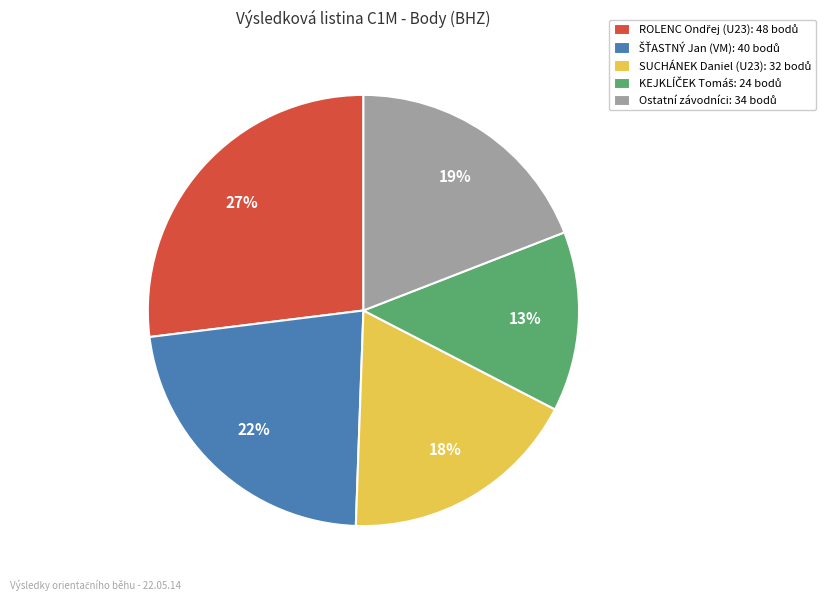

Is there a majority slice in this chart?

No